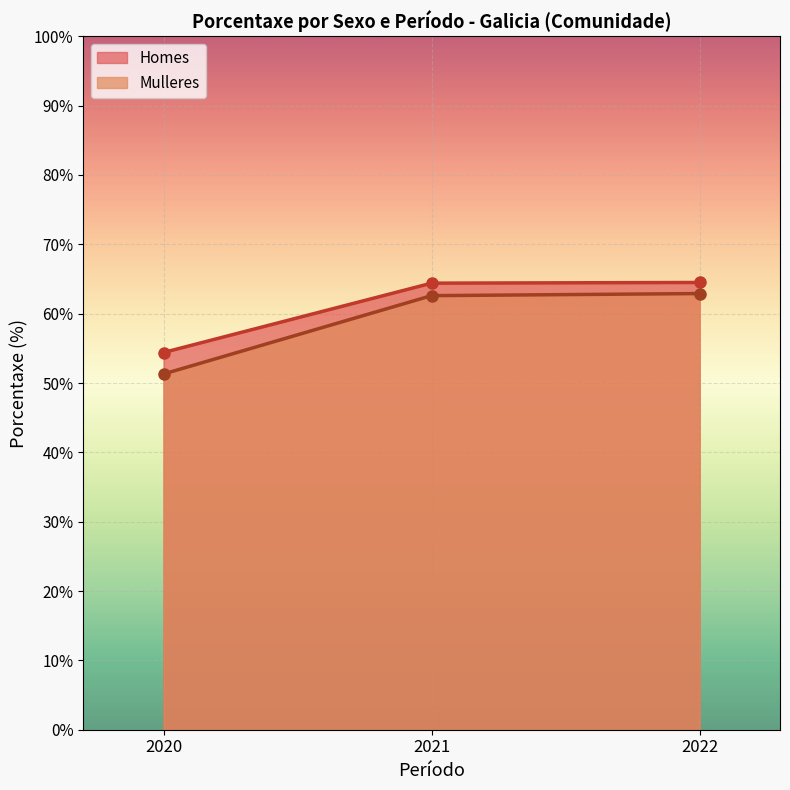

What is the spread (max minus min) of values at 2021?

1.8